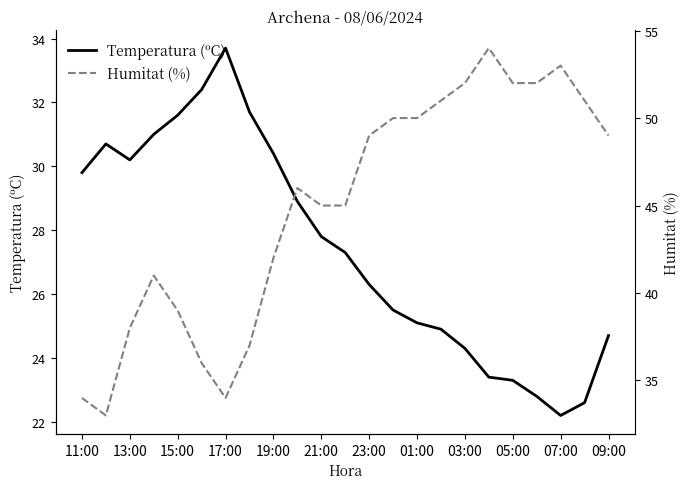

Between 13 and 21, which series saw the biggest shift?

Temperatura (ºC)